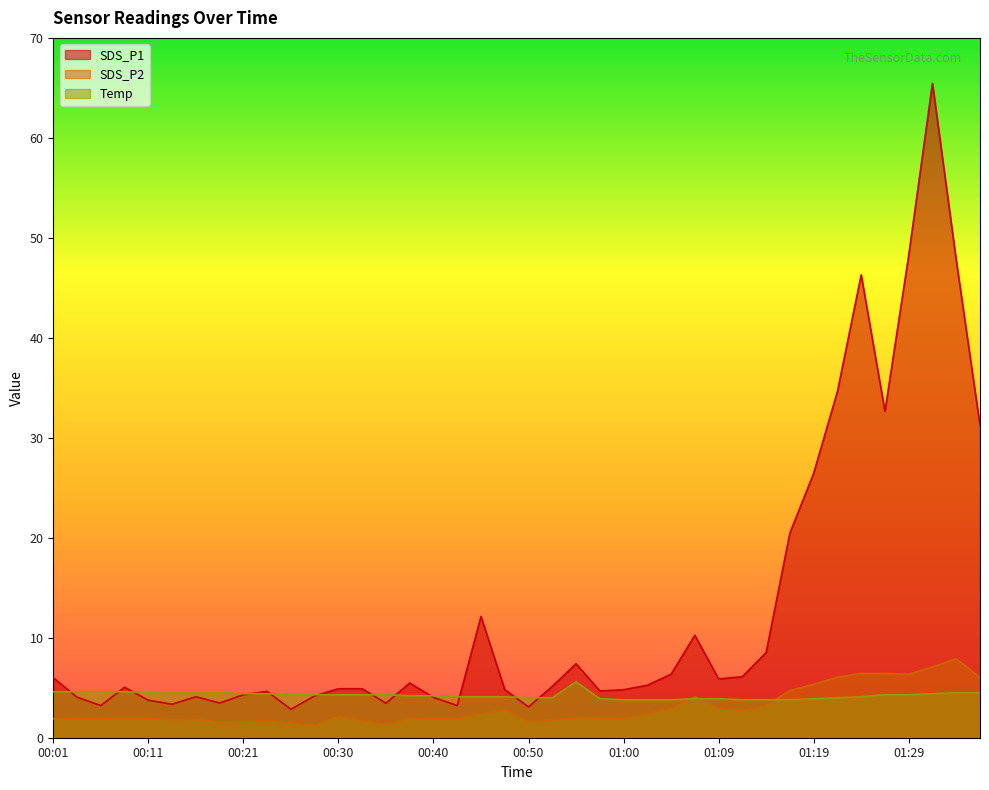

What is the minimum value for SDS_P1?

2.9